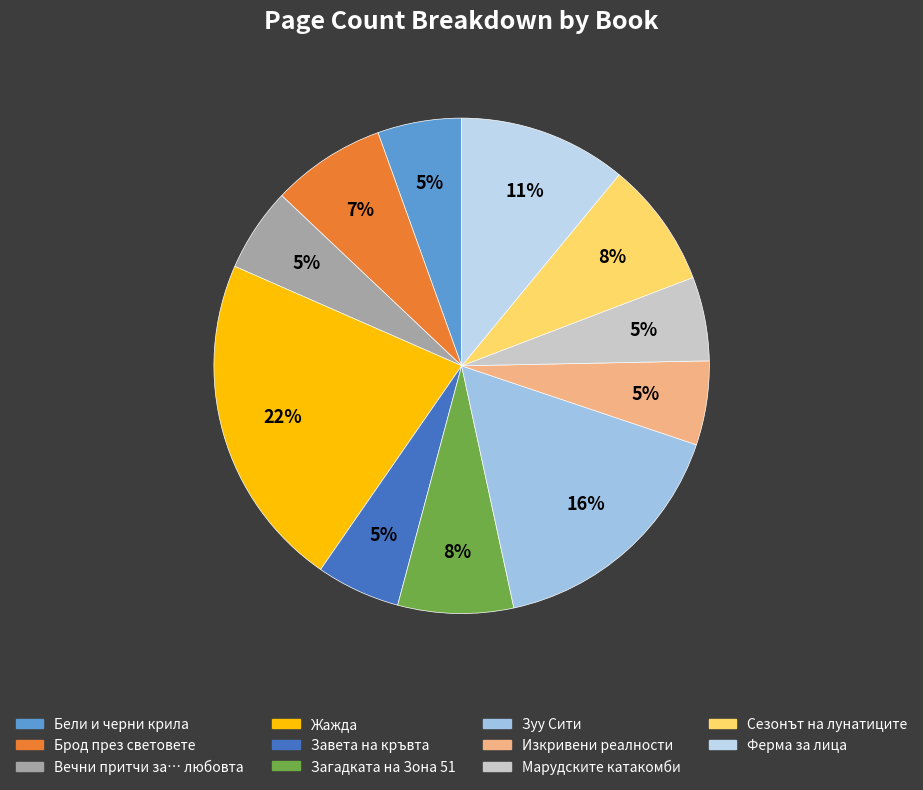

To the nearest percent, what percentage of the pie is Завета на кръвта?

5%